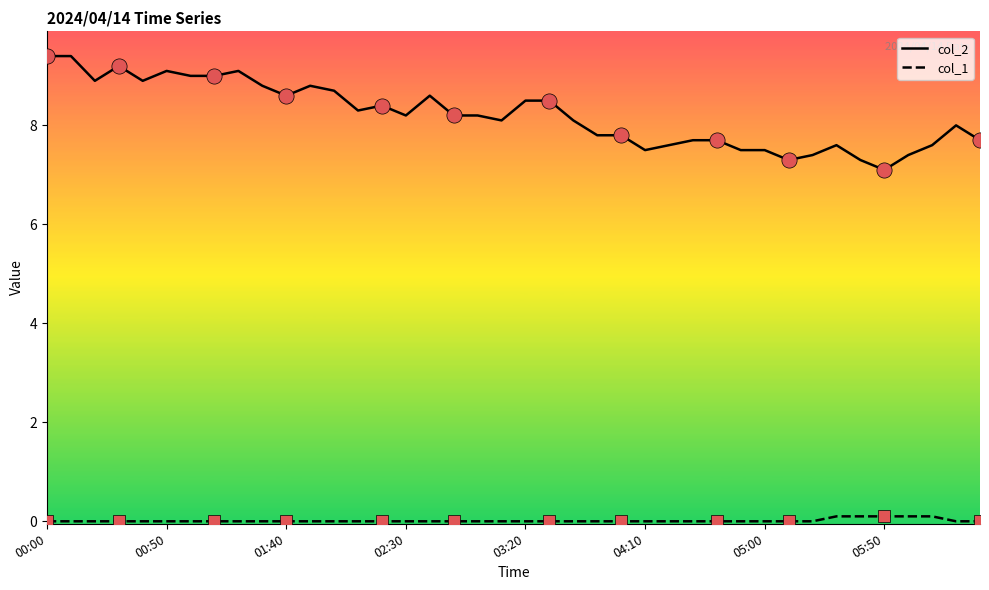

At which category is the sum across all series the highest?

00:00